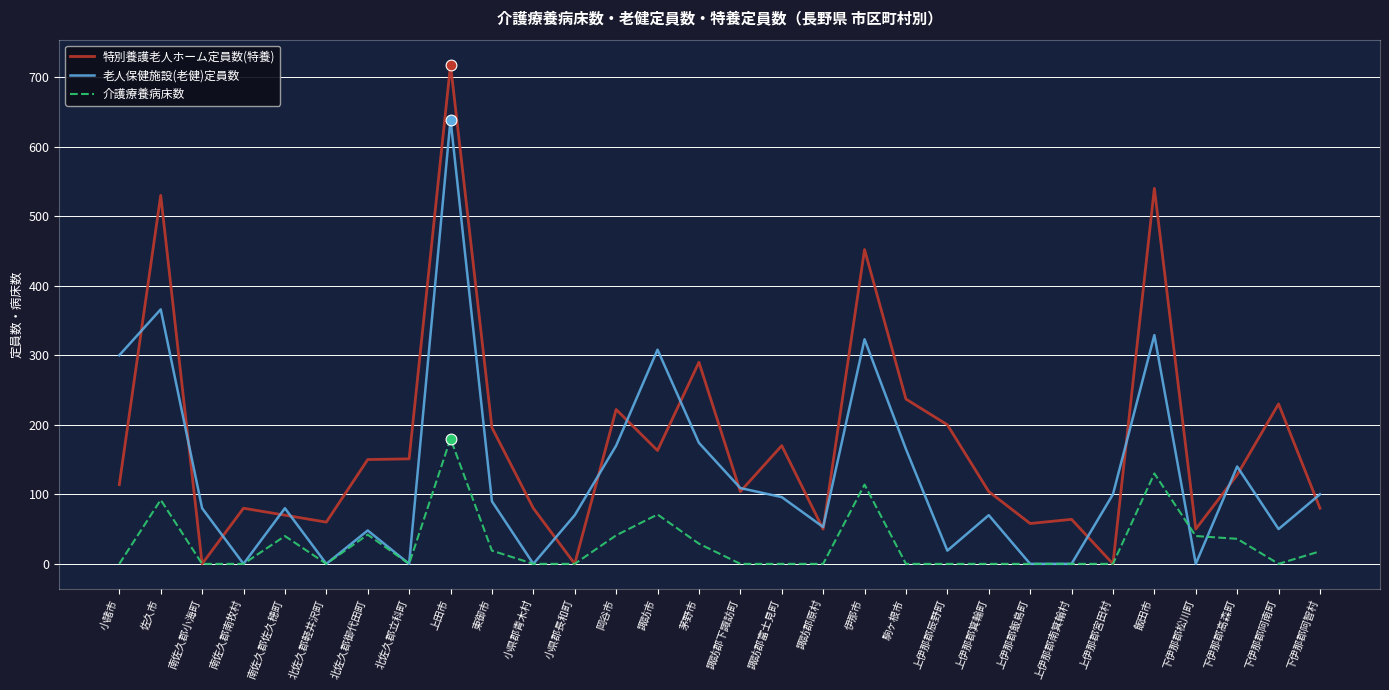

Which series has the largest total across all categories?

特別養護老人ホーム定員数(特養)